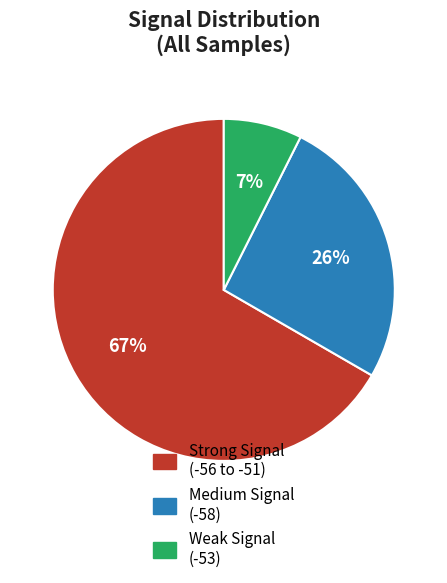

Is there any slice that represents more than half of the pie?

Yes